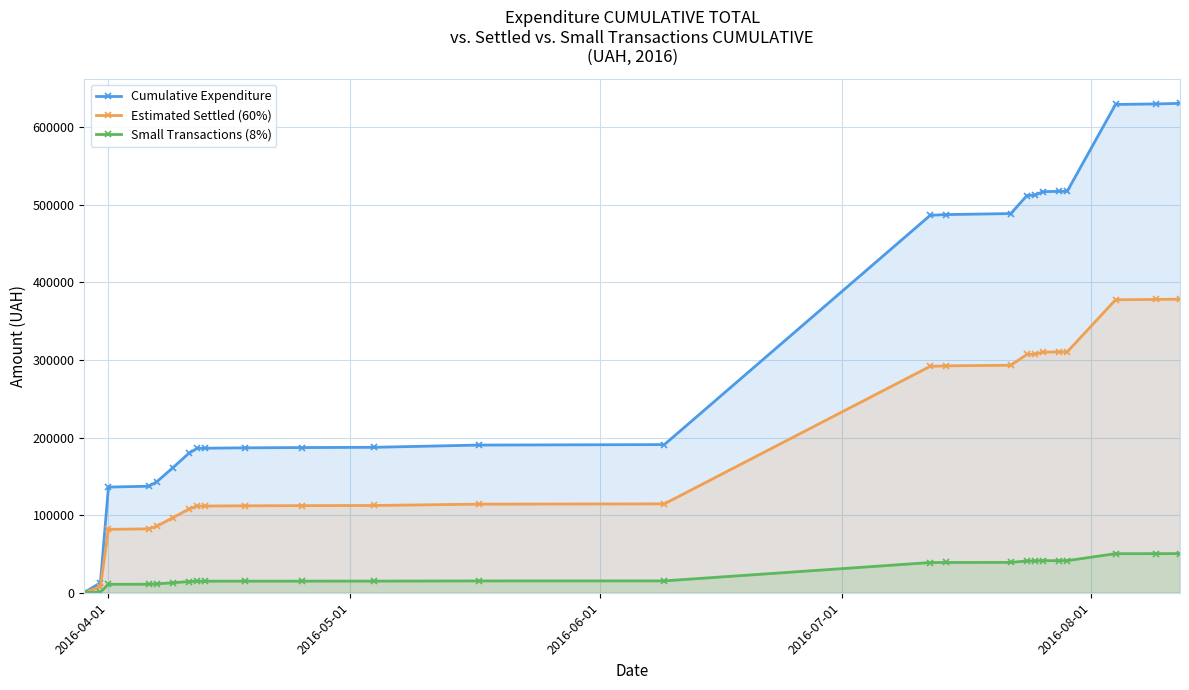

True or false: Estimated Settled (60%) and Cumulative Expenditure cross at least once.

False